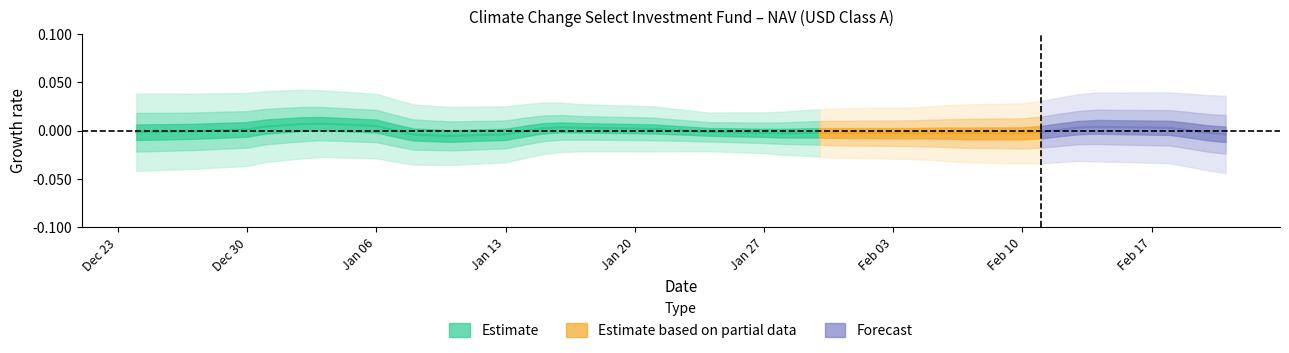

Does the chart display data point markers on the line(s)?

No